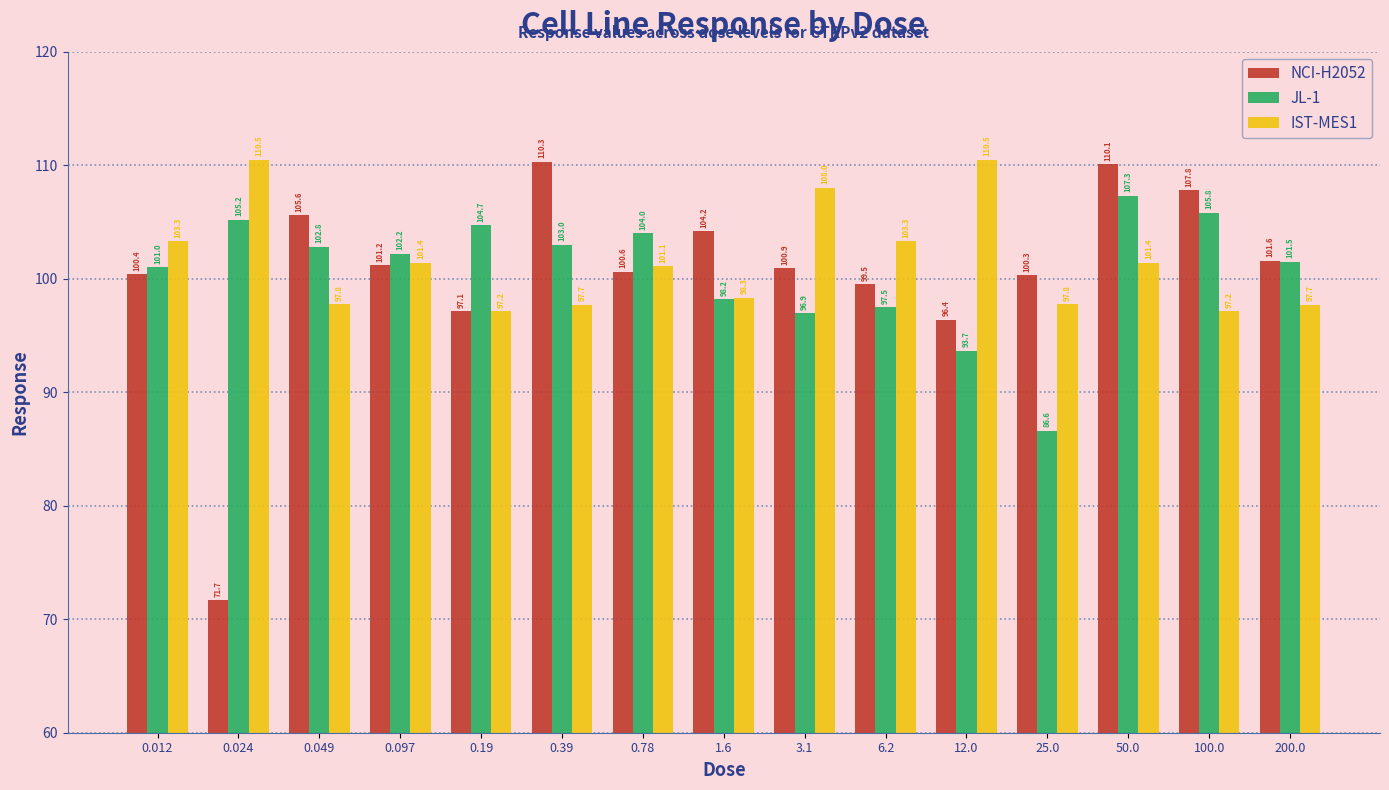

At which label is NCI-H2052 closest to 91?

12.0